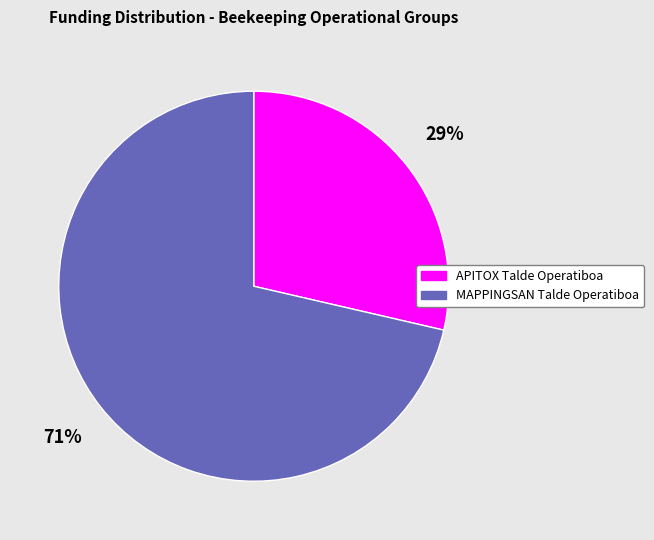

How many slices are in this pie chart?

2